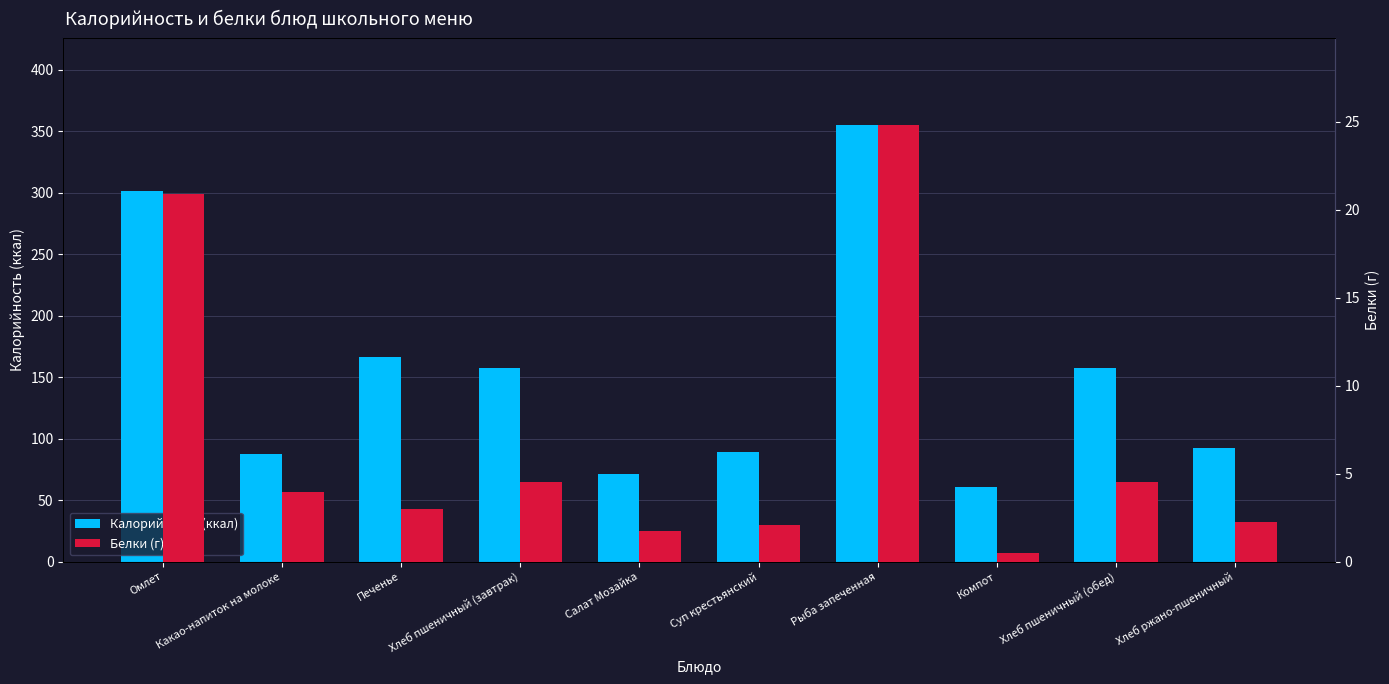

Where is Калорийность (ккал) nearest to the value 207?

Печенье